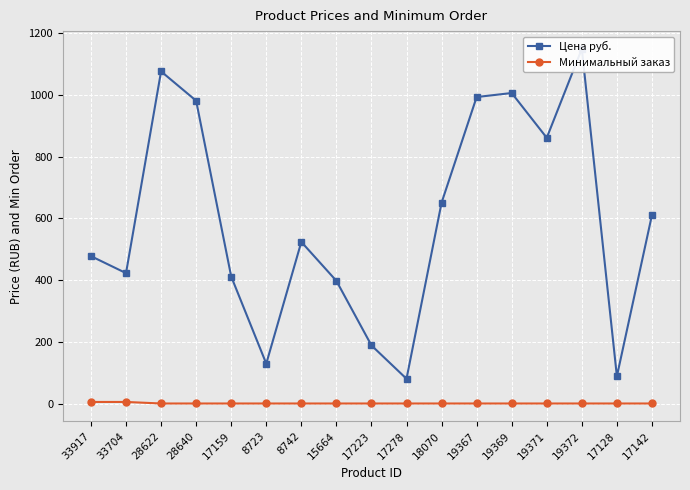

What position from the left is 8742?

7